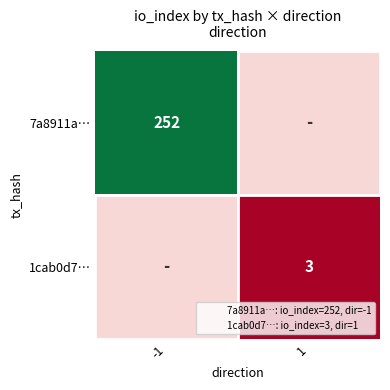

Is it true that 1cab0d7… equals 3 at 1?

True